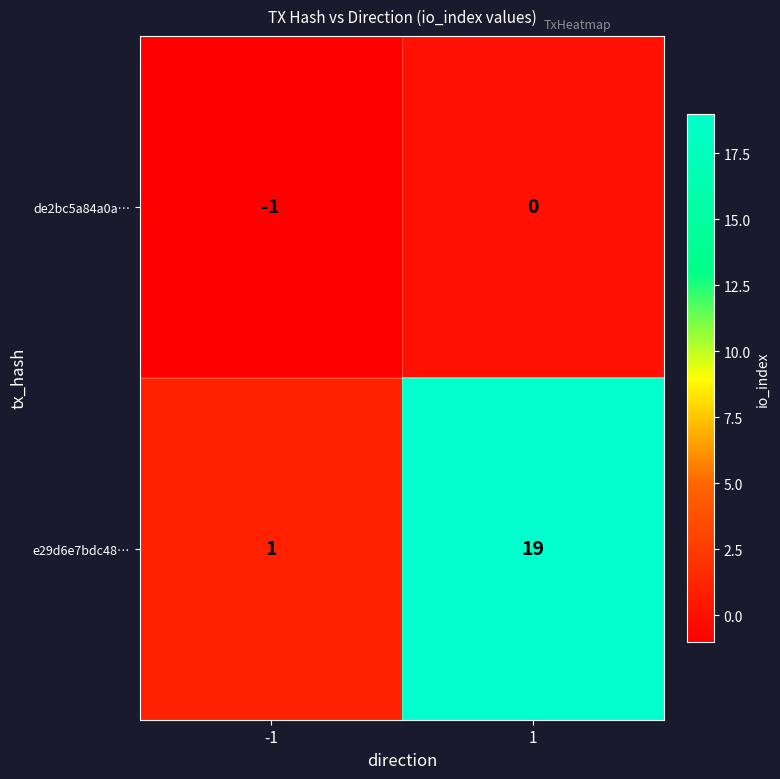

The e29d6e7bdc48… series shows 0 at -1. True or false?

False